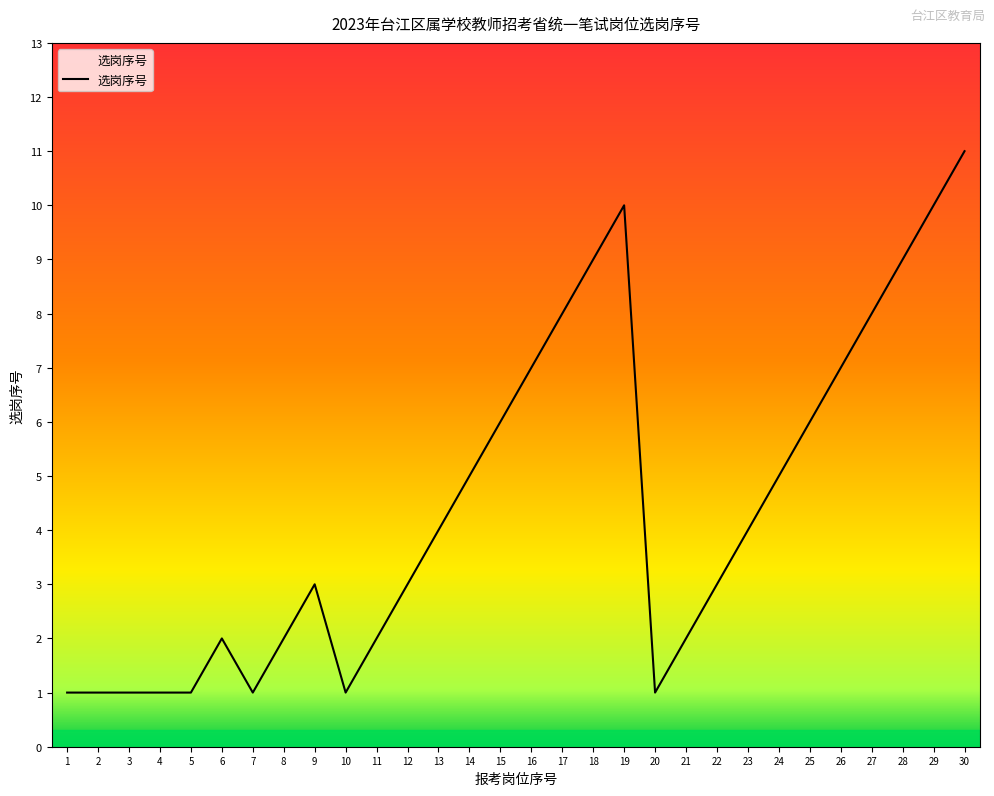

How many lines are shown in the chart?

1